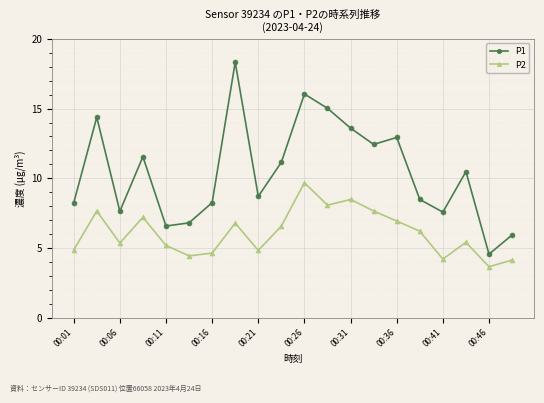

What is the value of the P2 point at the 7th from the left?

4.6